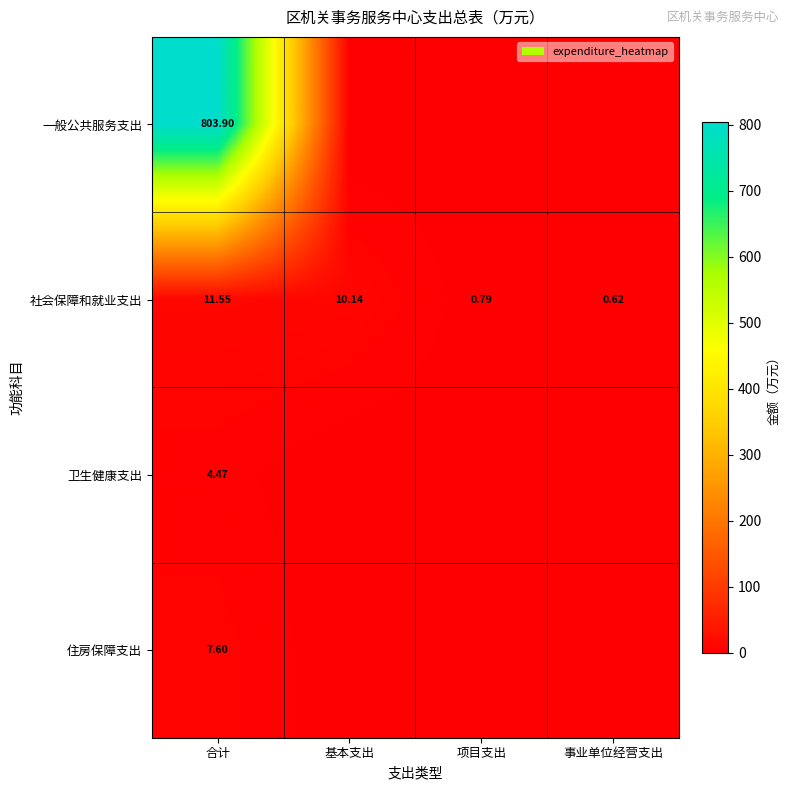

How many values in the 社会保障和就业支出 series are below 10?

2